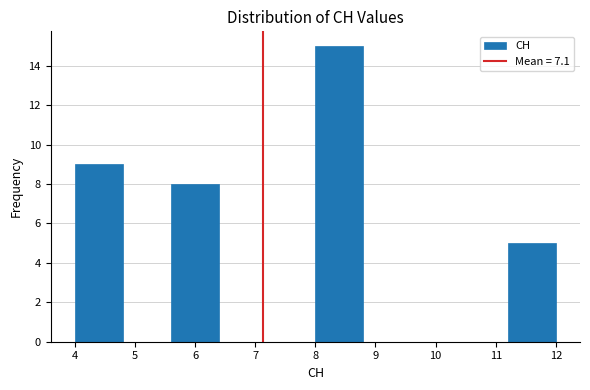

How tall is the bar that spans 8.0 to 8.8 on the x-axis? The values are not printed on the chart, so give them approximately, as read against the axis.

15